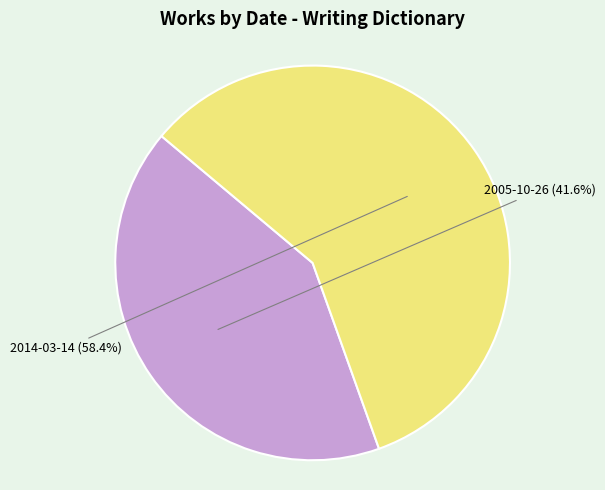

To the nearest percent, what percentage of the pie is 2005-10-26?

42%